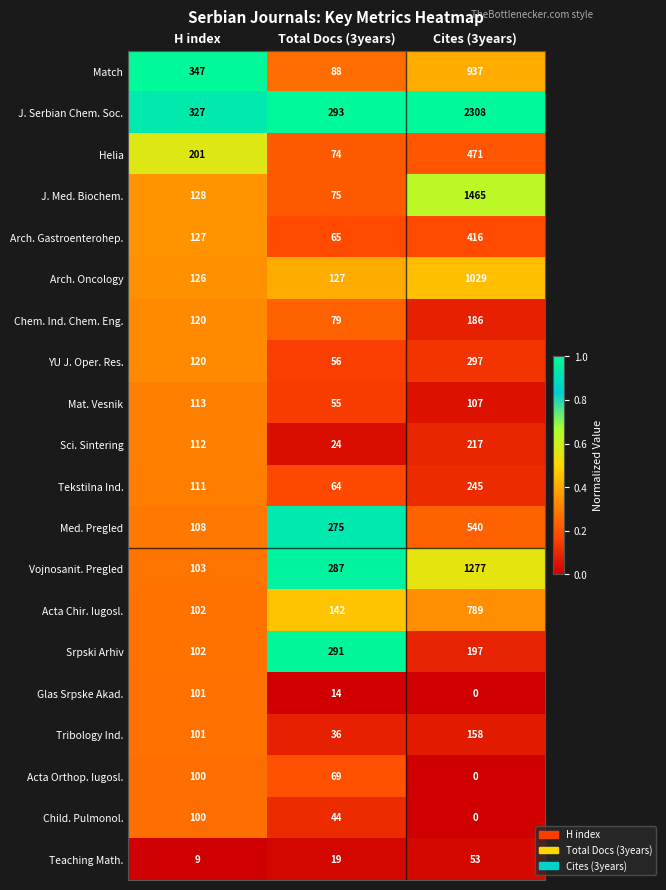

What is the spread (max minus min) of values at Total Docs (3years)?

279